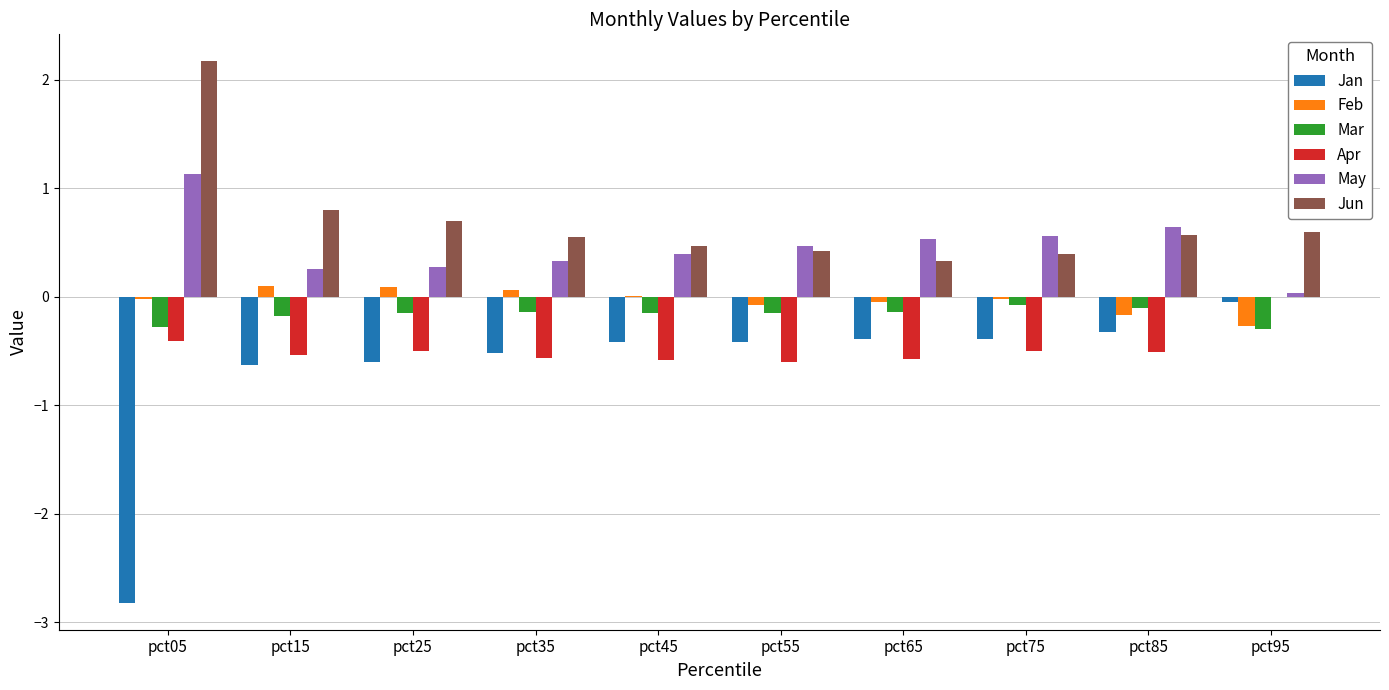

True or false: Mar has a value of -0.1 at pct85.

True